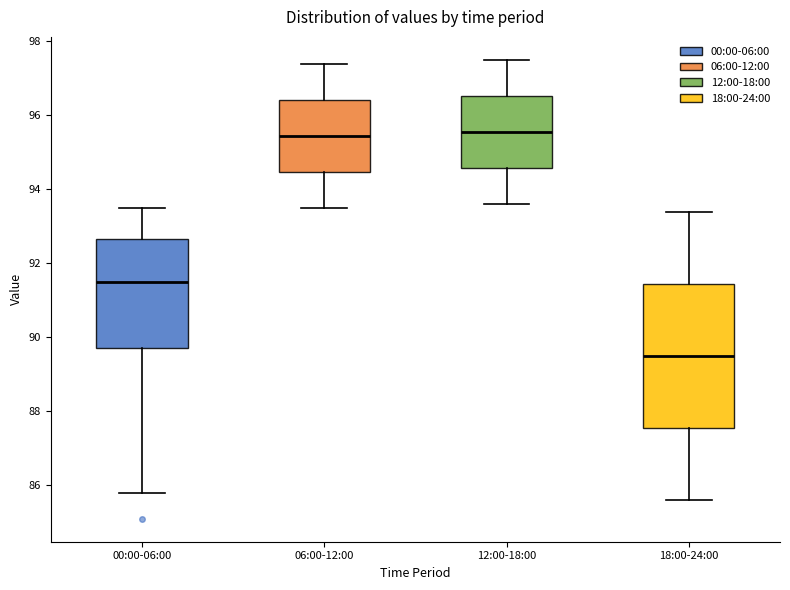

Reading left to right, read every box against the y-axis: the position of its median line, the range the box covers, and the ends of its whiskers. The values are not printed on the chart, so give them approximately, as read against the axis.

00:00-06:00: median 91.6, box 89.8 to 92.6, whiskers 85.8 to 93.6
06:00-12:00: median 95.4, box 94.4 to 96.4, whiskers 93.6 to 97.4
12:00-18:00: median 95.6, box 94.6 to 96.6, whiskers 93.6 to 97.6
18:00-24:00: median 89.6, box 87.6 to 91.4, whiskers 85.6 to 93.4